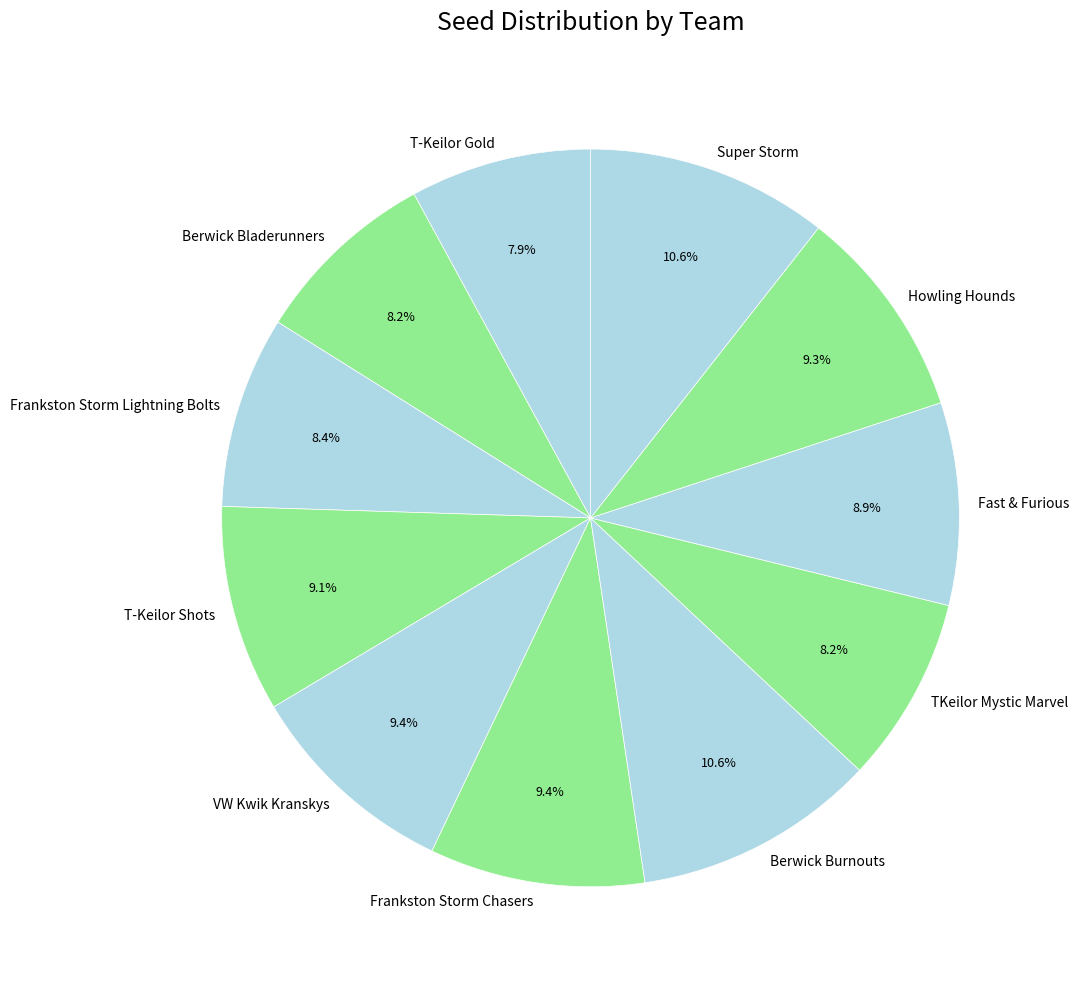

What is the ratio of the value at Berwick Burnouts to the value at Howling Hounds?

1.1